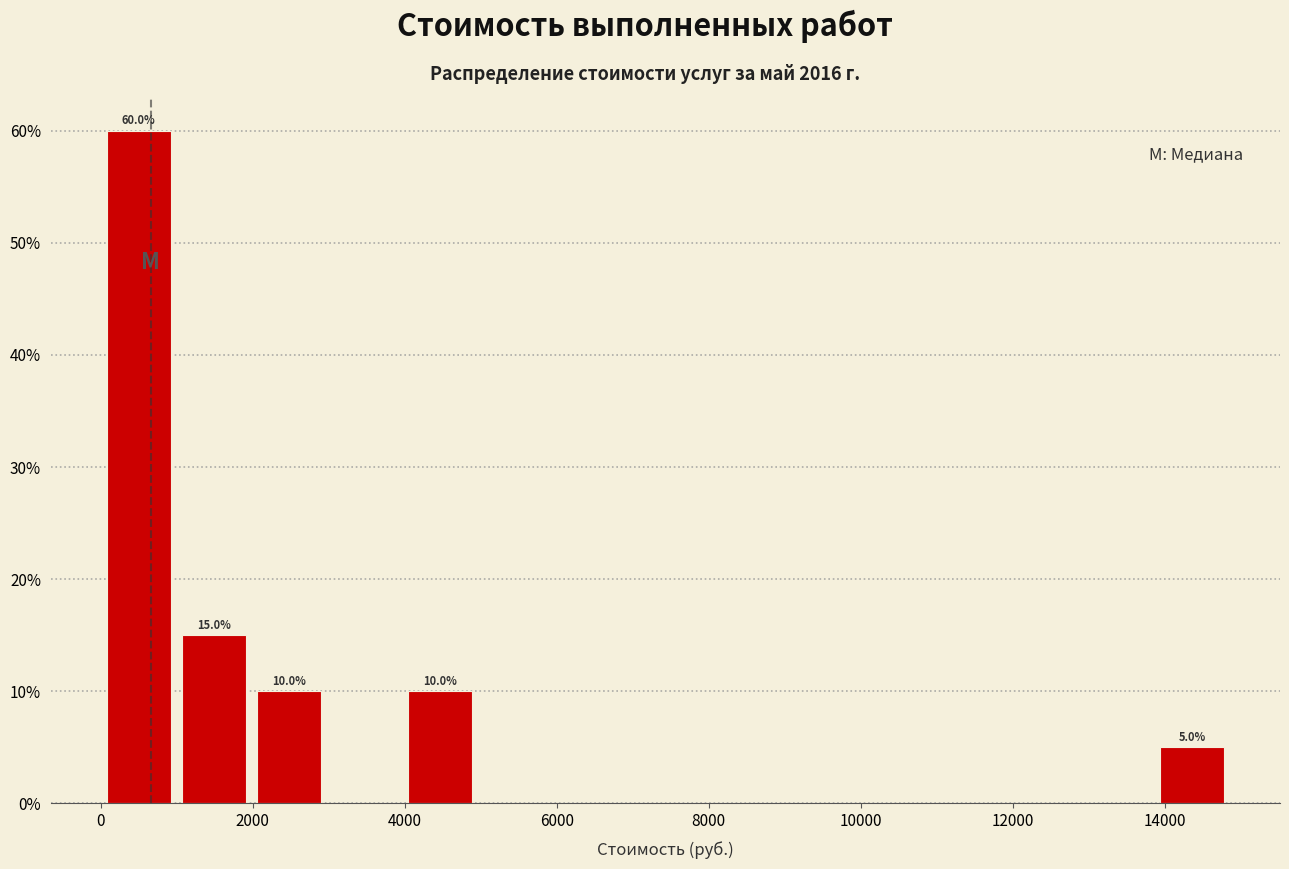

Which range on the x-axis has the tallest bar?

0 to 1000